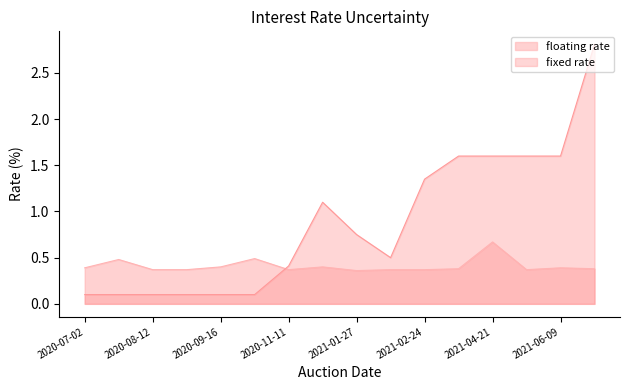

True or false: floating rate and fixed rate cross at least once.

True